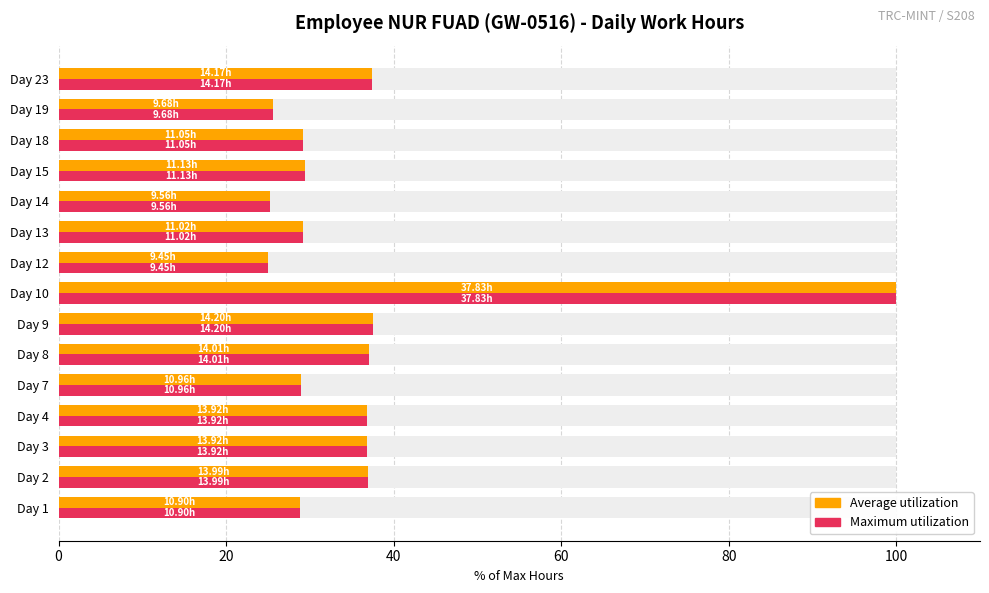

Is it true that Maximum utilization equals 10.2 at Day 15?

False